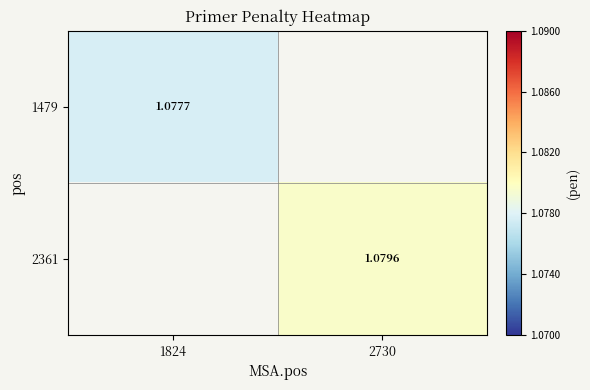

True or false: 2361 has a value of 1.1 at 2730.

True